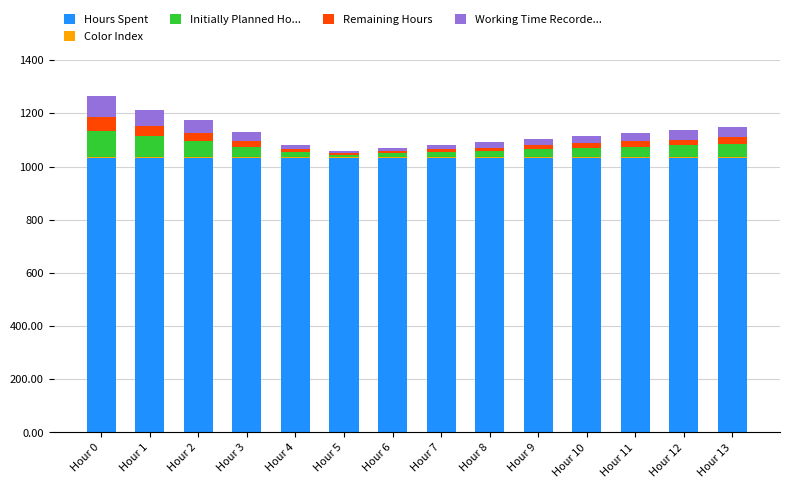

What value does the Hours Spent series have at Hour 13?

1032.4